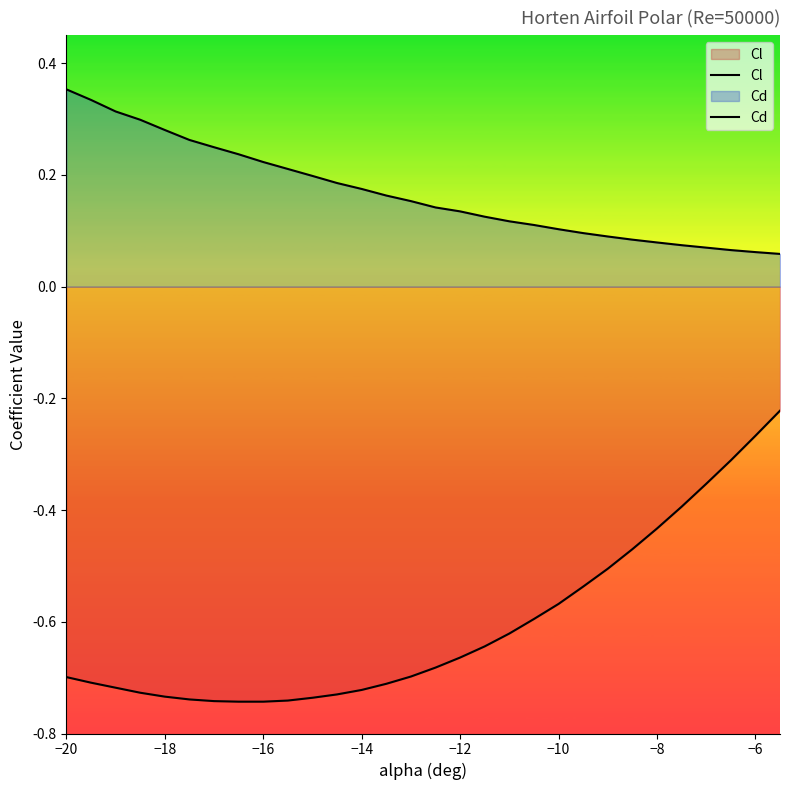

At how many categories does at least one series exceed 0?

30